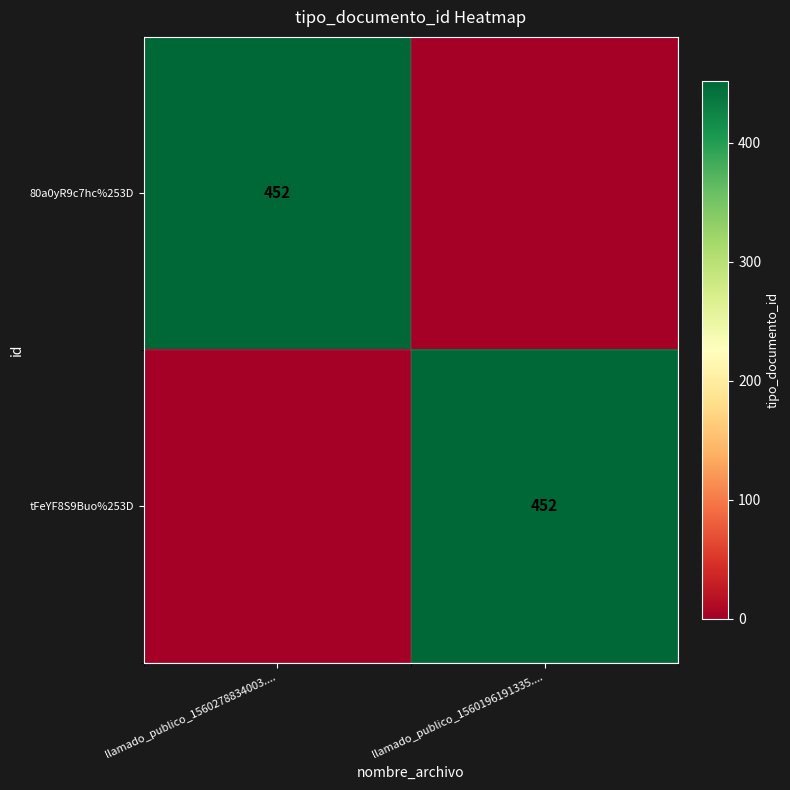

The 80a0yR9c7hc%253D series shows 452 at llamado_publico_1560278834003..... True or false?

True